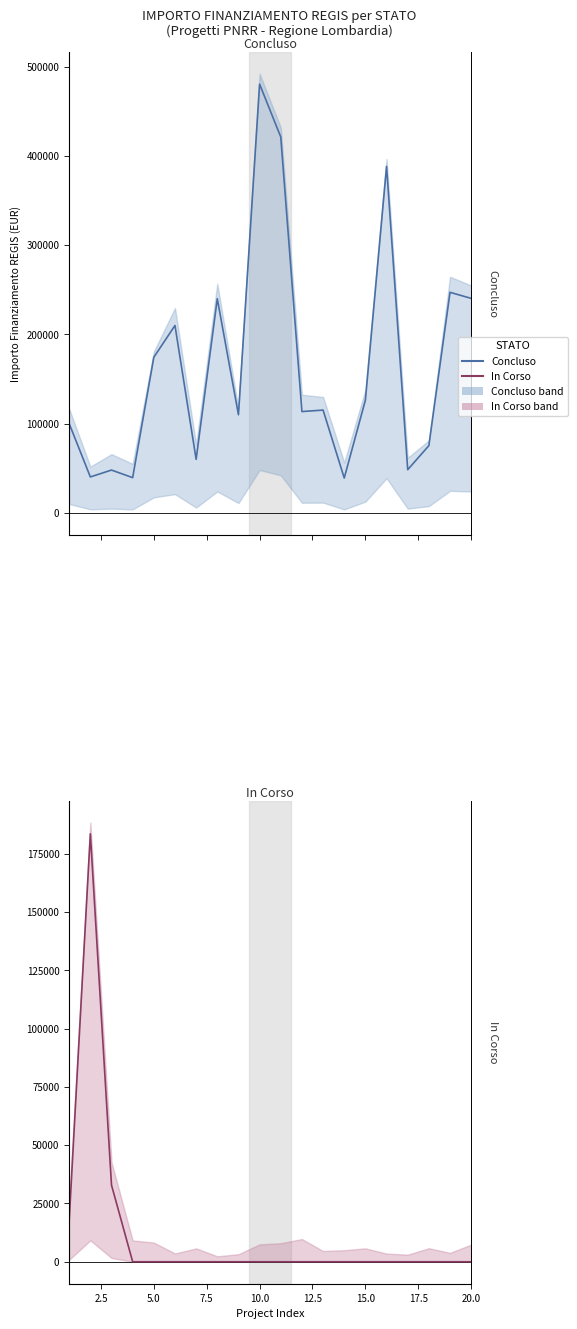

Does the chart have visible grid lines?

No